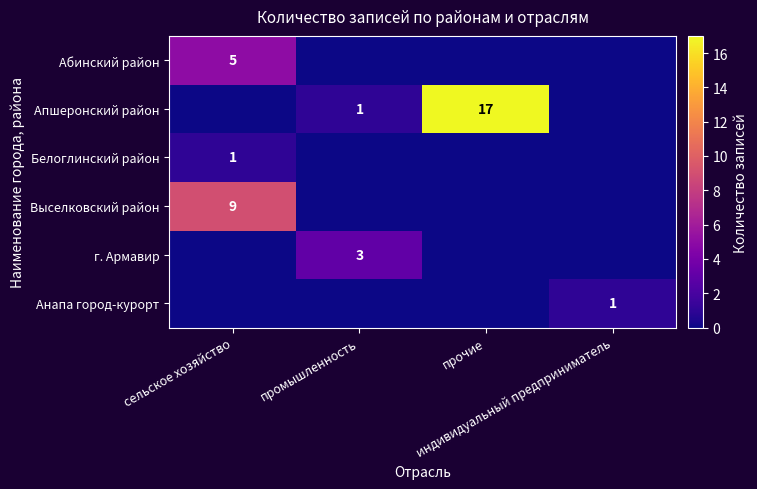

Between промышленность and прочие, which series saw the biggest shift?

Апшеронский район